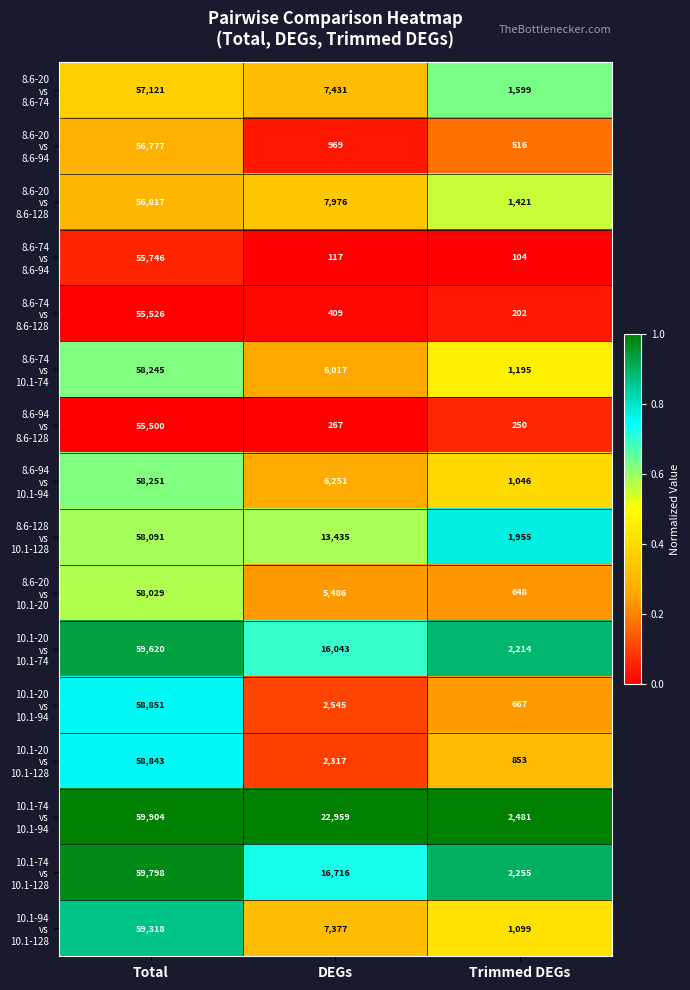

What is the maximum value shown in the chart?

59904